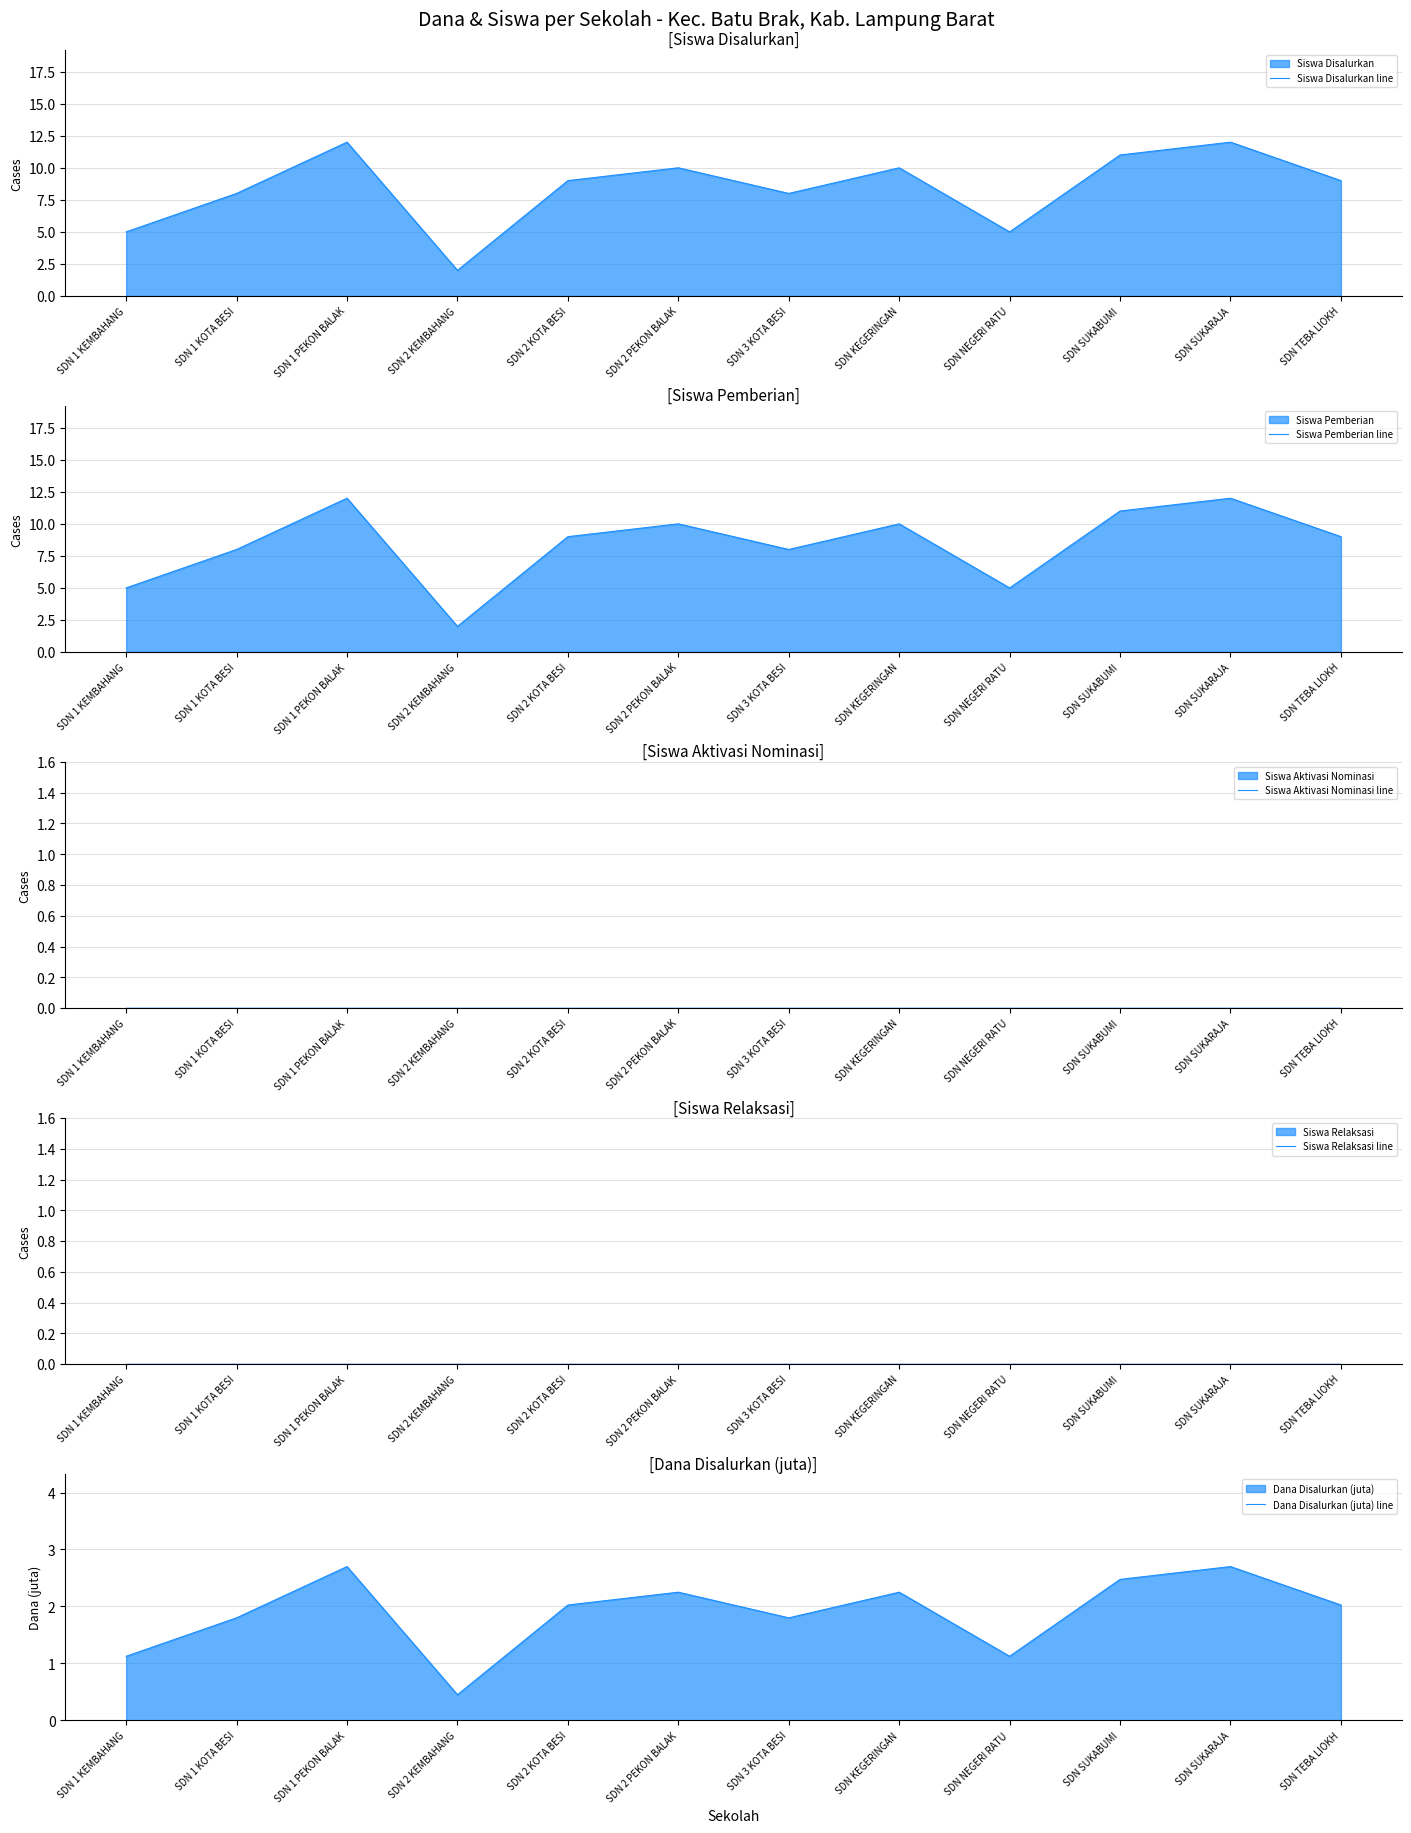

How many lines are shown in the chart?

5